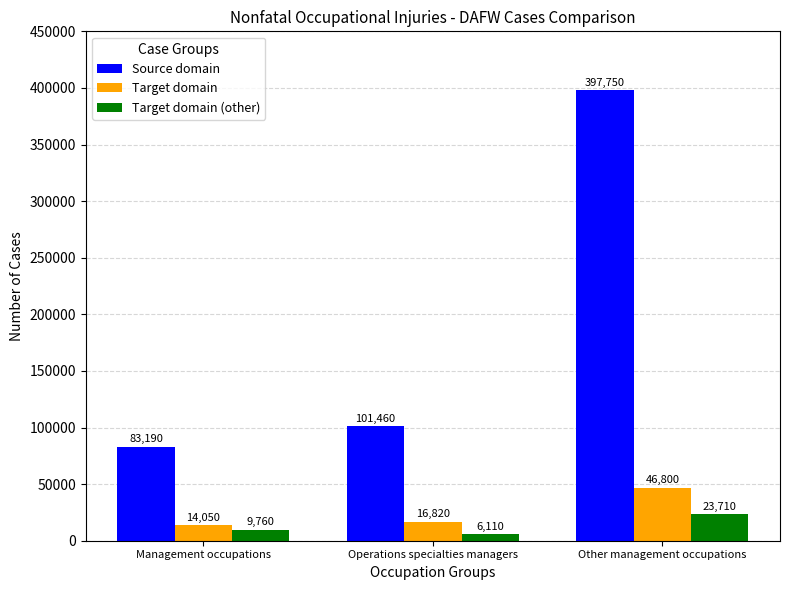

Reading left to right, list all the values displayed in this chart.

Source domain: Management occupations=83190	Operations specialties managers=101460	Other management occupations=397750
Target domain: Management occupations=14050	Operations specialties managers=16820	Other management occupations=46800
Target domain (other): Management occupations=9760	Operations specialties managers=6110	Other management occupations=23710